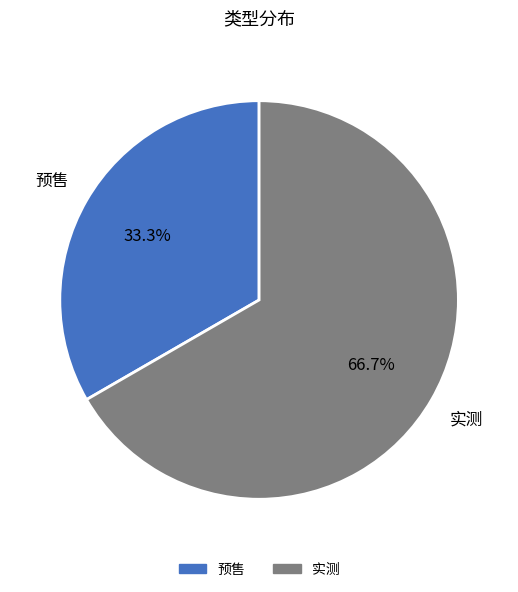

Count the number of slices in the pie.

2